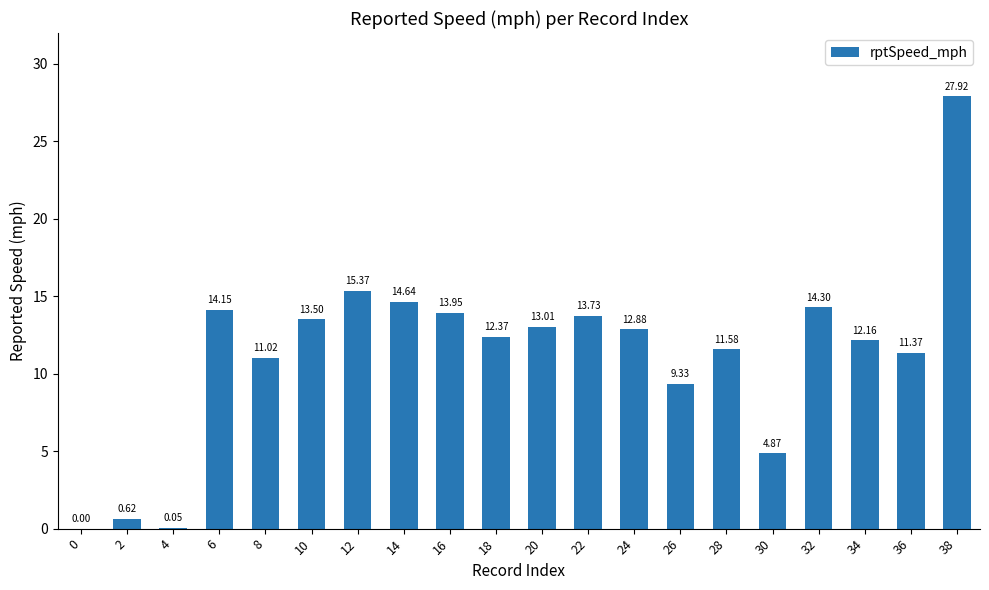

What is the sum of all values?

226.8